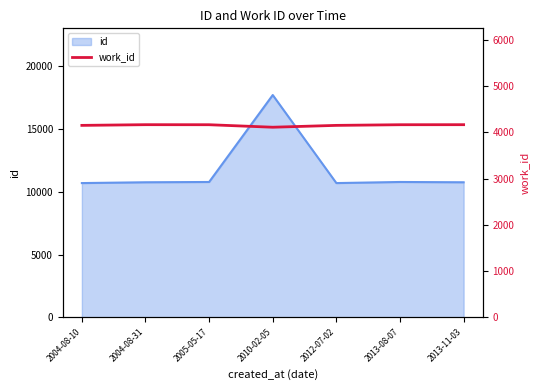

What is the label of the 3rd point from the right?

2012-07-02